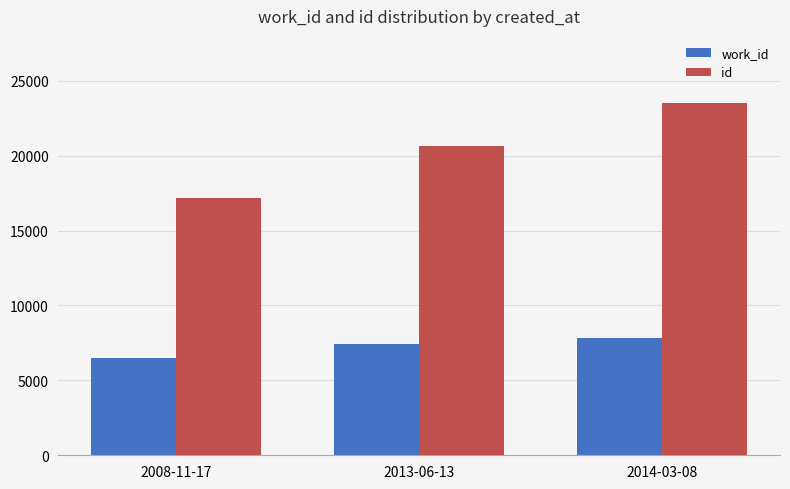

How many data points in work_id are less than 7432?

1